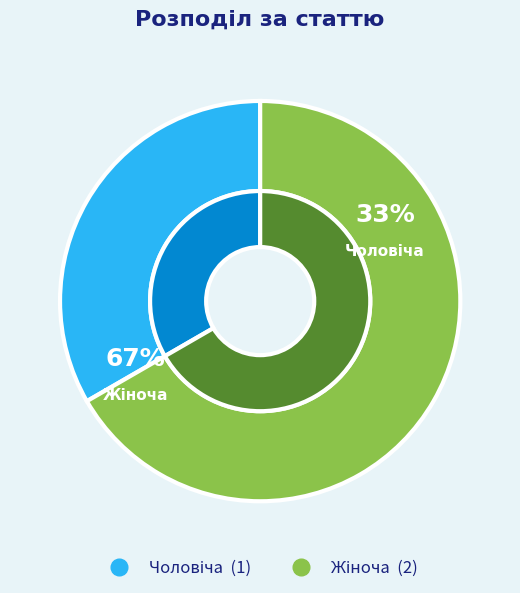

What percentage do Чоловіча and Жіноча together represent?

100.0%